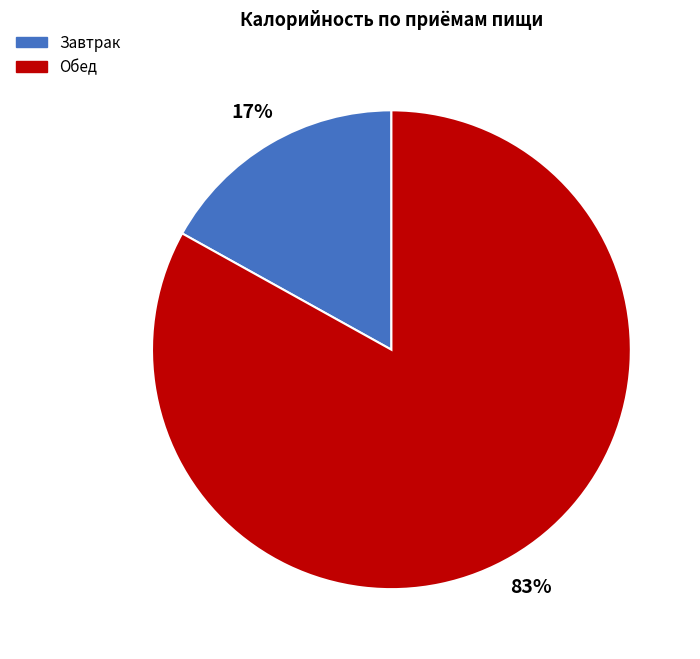

To the nearest percent, what percentage of the pie is Обед?

83%